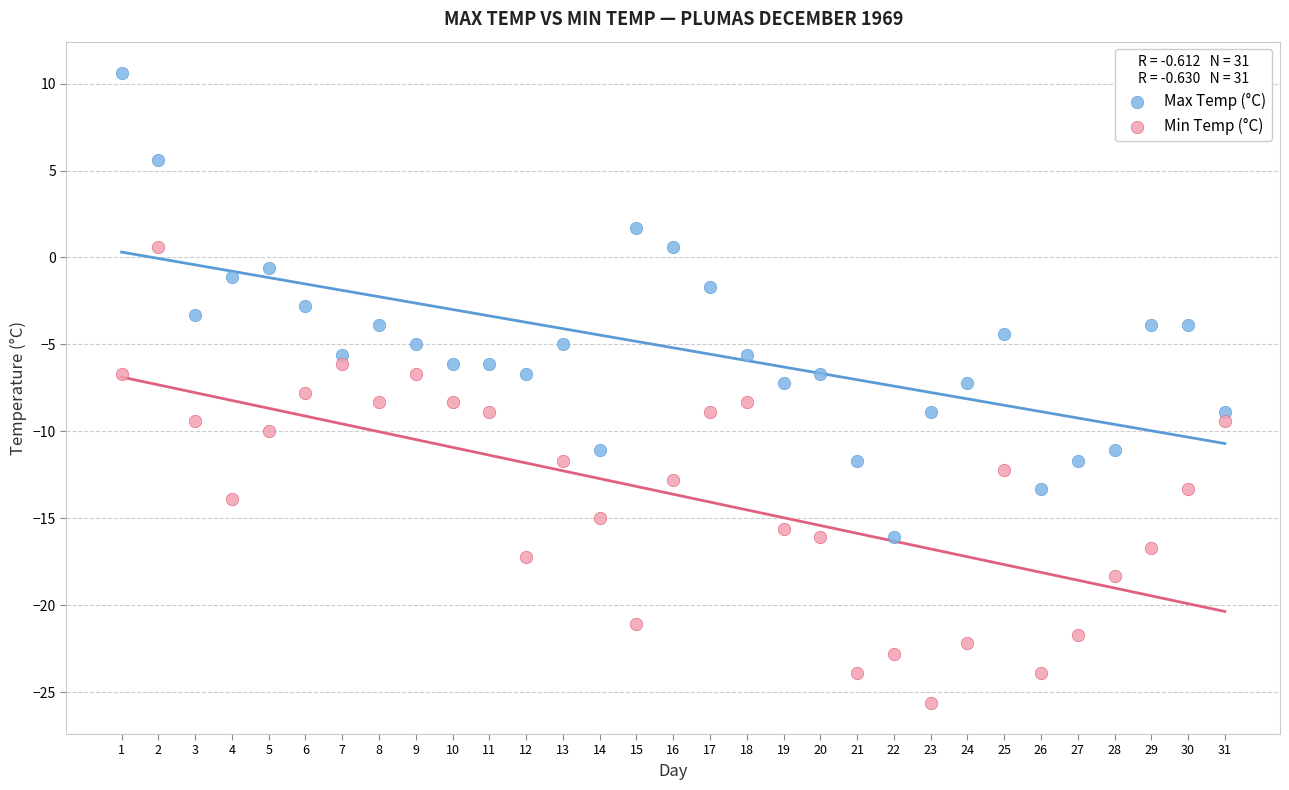

Which series contains the highest Y value?

Max Temp (°C)